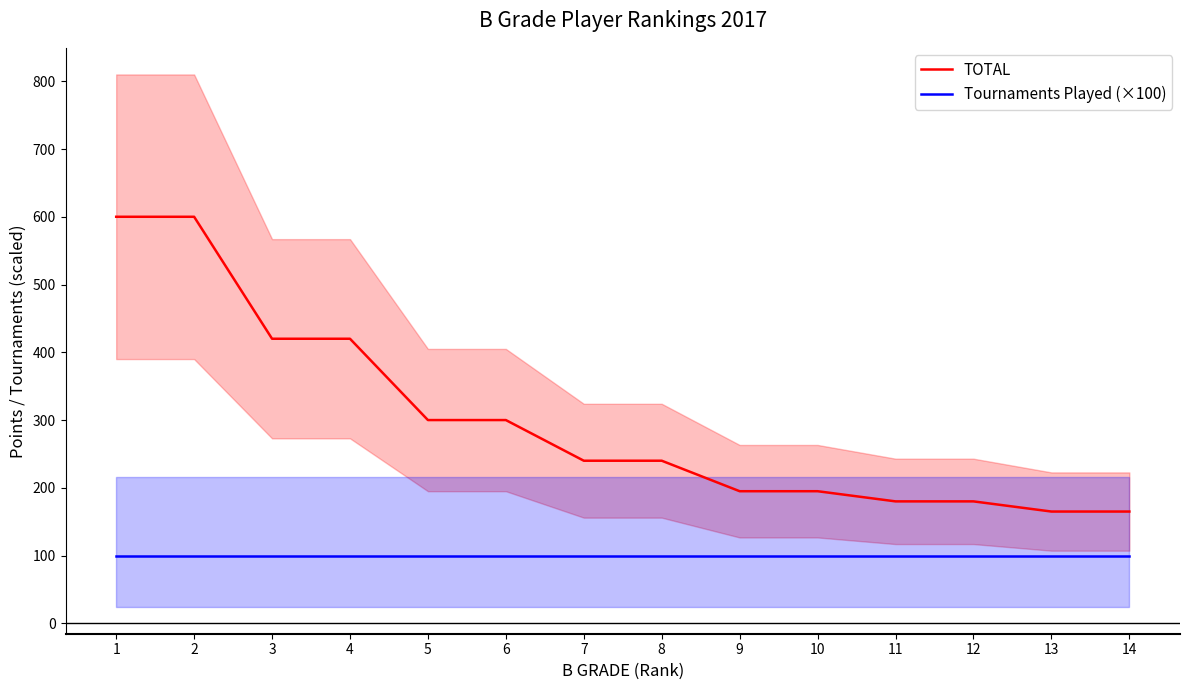

True or false: Tournaments Played (×100) has more than 1 interior local peaks.

False